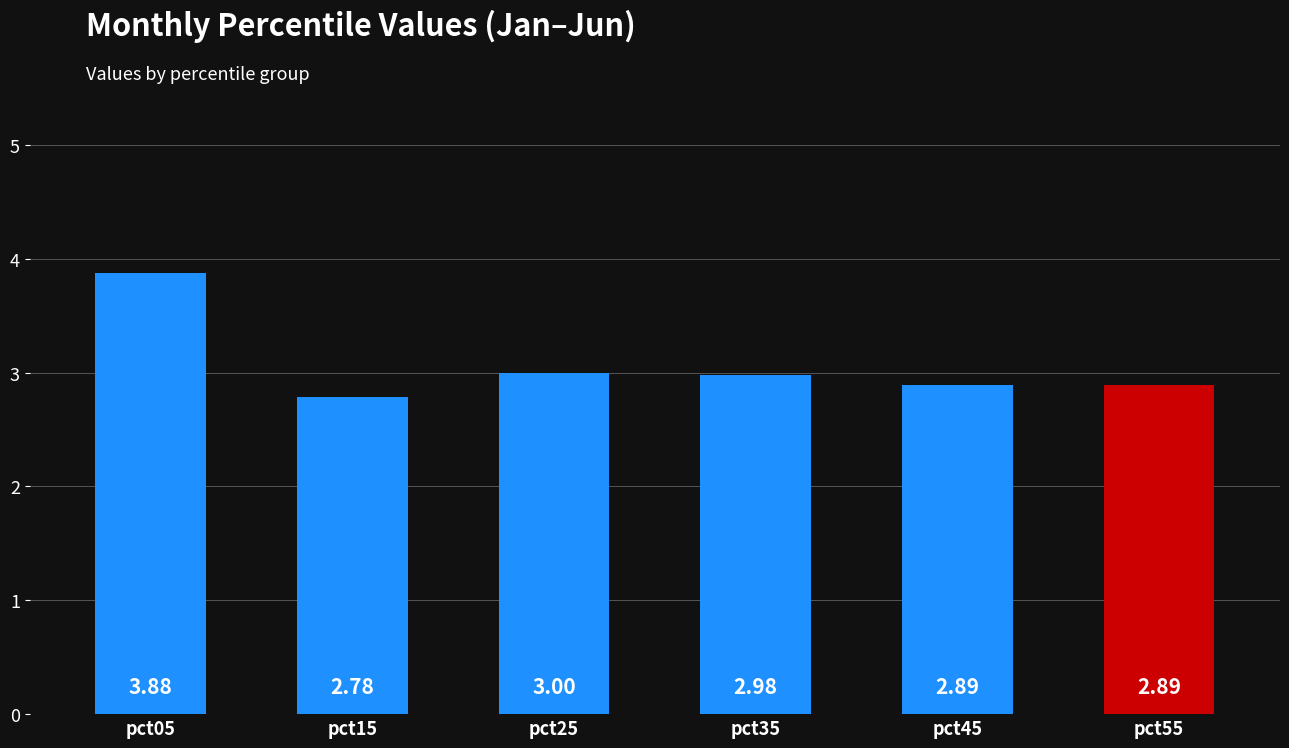

Approximately how many times larger is the value at pct35 compared to pct45?

1.0